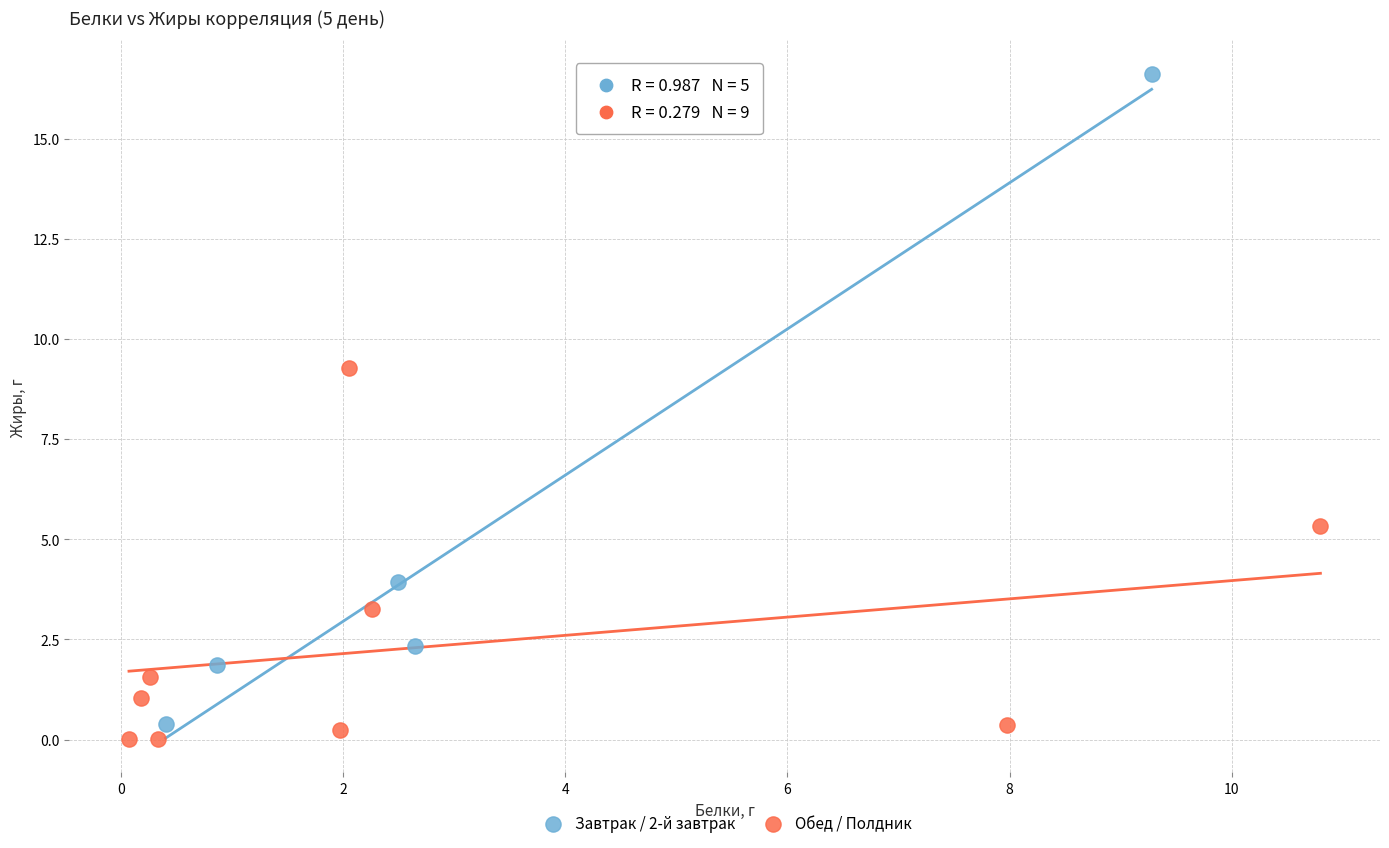

What are all the series names shown in the legend?

Завтрак / 2-й завтрак, Обед / Полдник